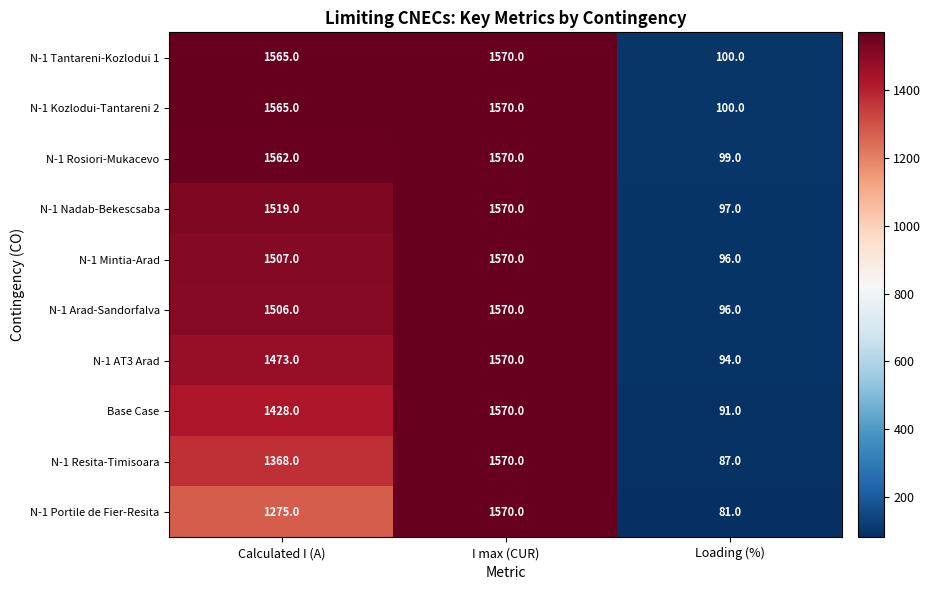

What is the difference between the maximum and minimum values in the N-1 Tantareni-Kozlodui 1 series?

1470